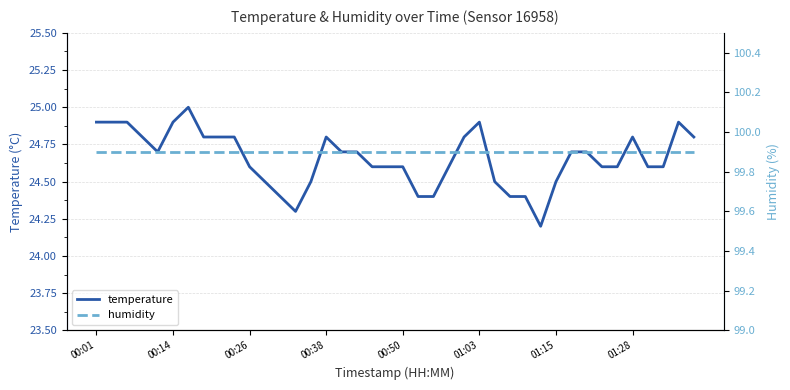

What is the sum of all temperature values?

986.2